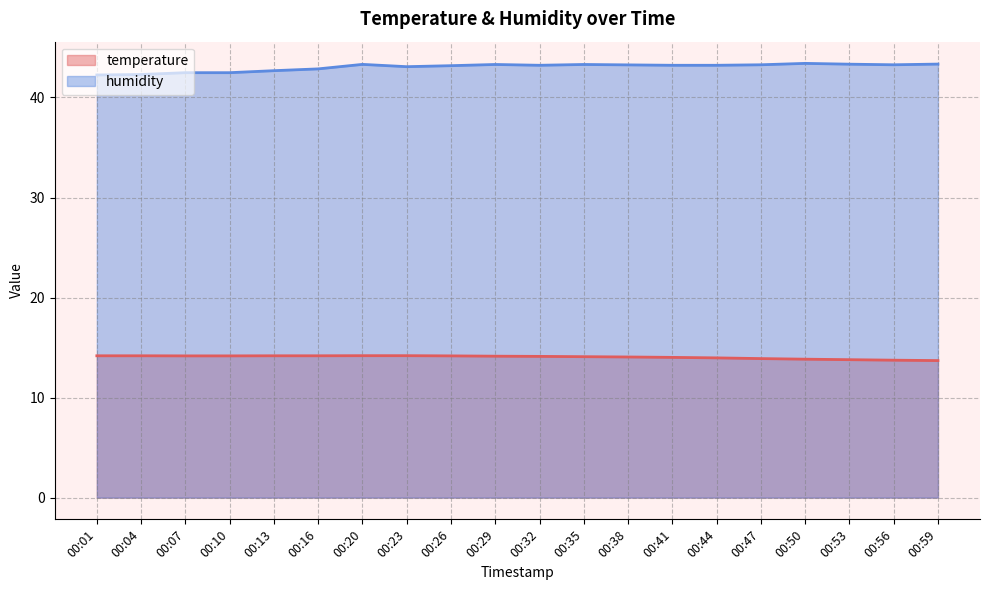

What is the value of the humidity point at the 1st from the left?

42.2